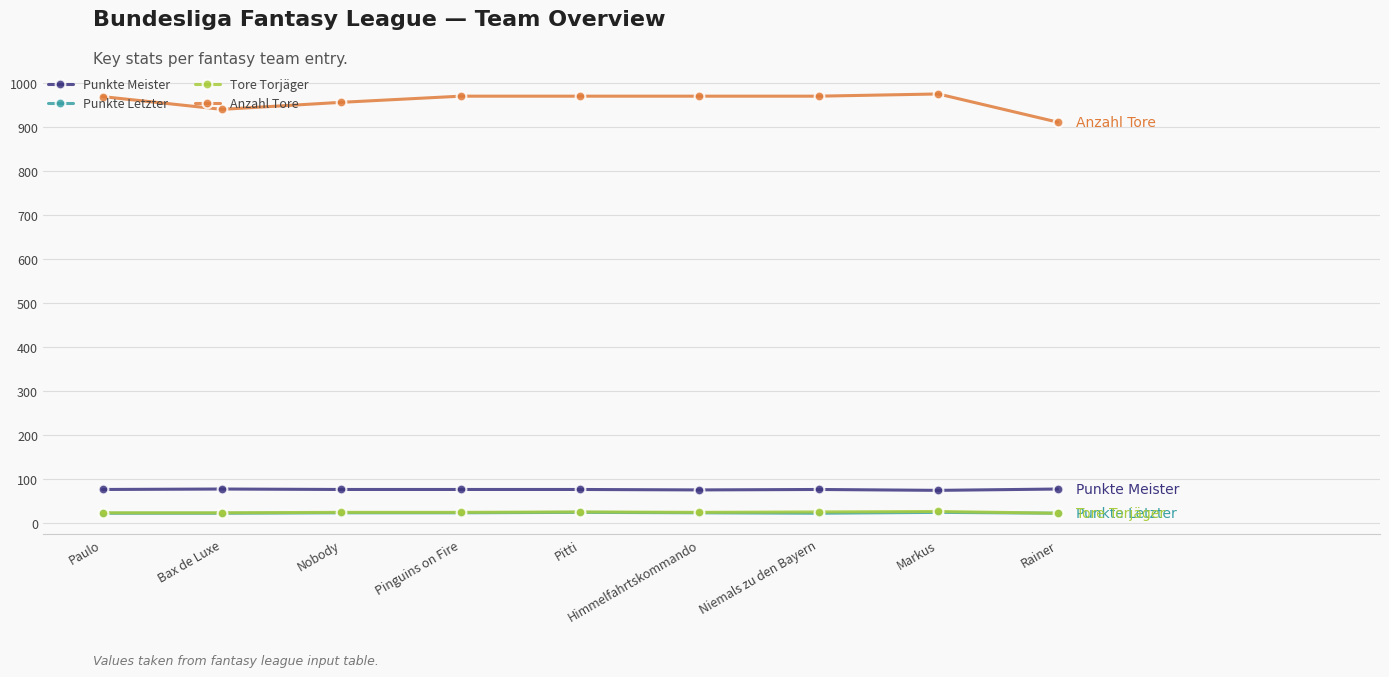

At which label is Anzahl Tore closest to 943?

Bax de Luxe